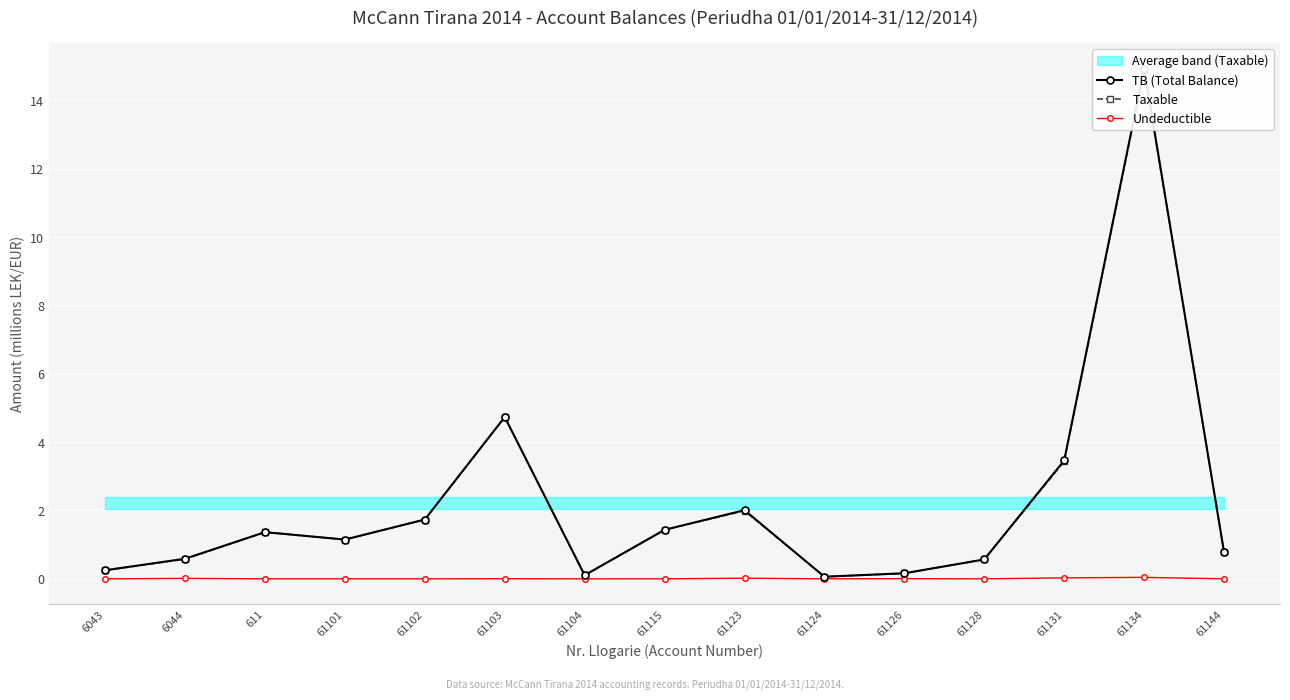

List the series in order of their peak value, highest first.

TB (Total Balance), Taxable, Undeductible